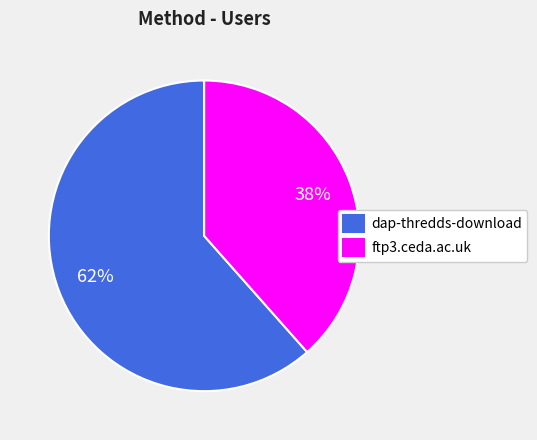

To the nearest percent, what is the average slice percentage?

50%